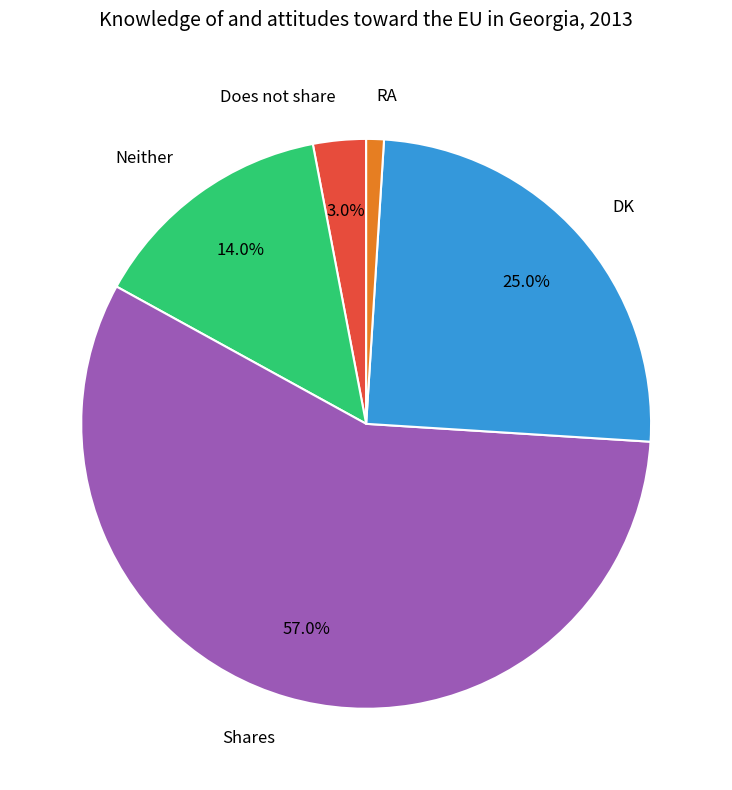

Rank the categories by value from lowest to highest.

RA, Does not share, Neither, DK, Shares